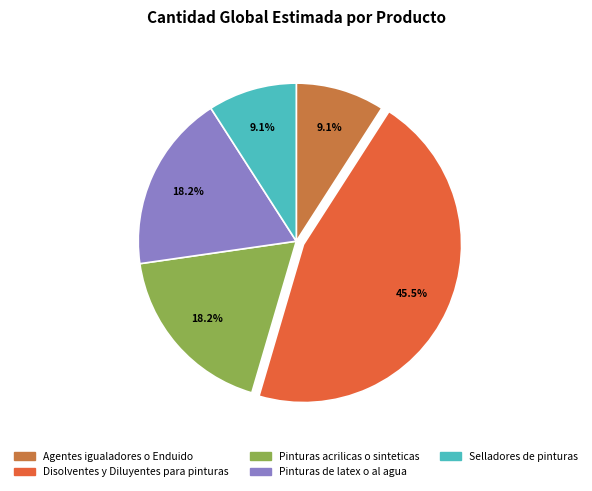

The Selladores de pinturas slice represents 9% of the pie. True or false?

True